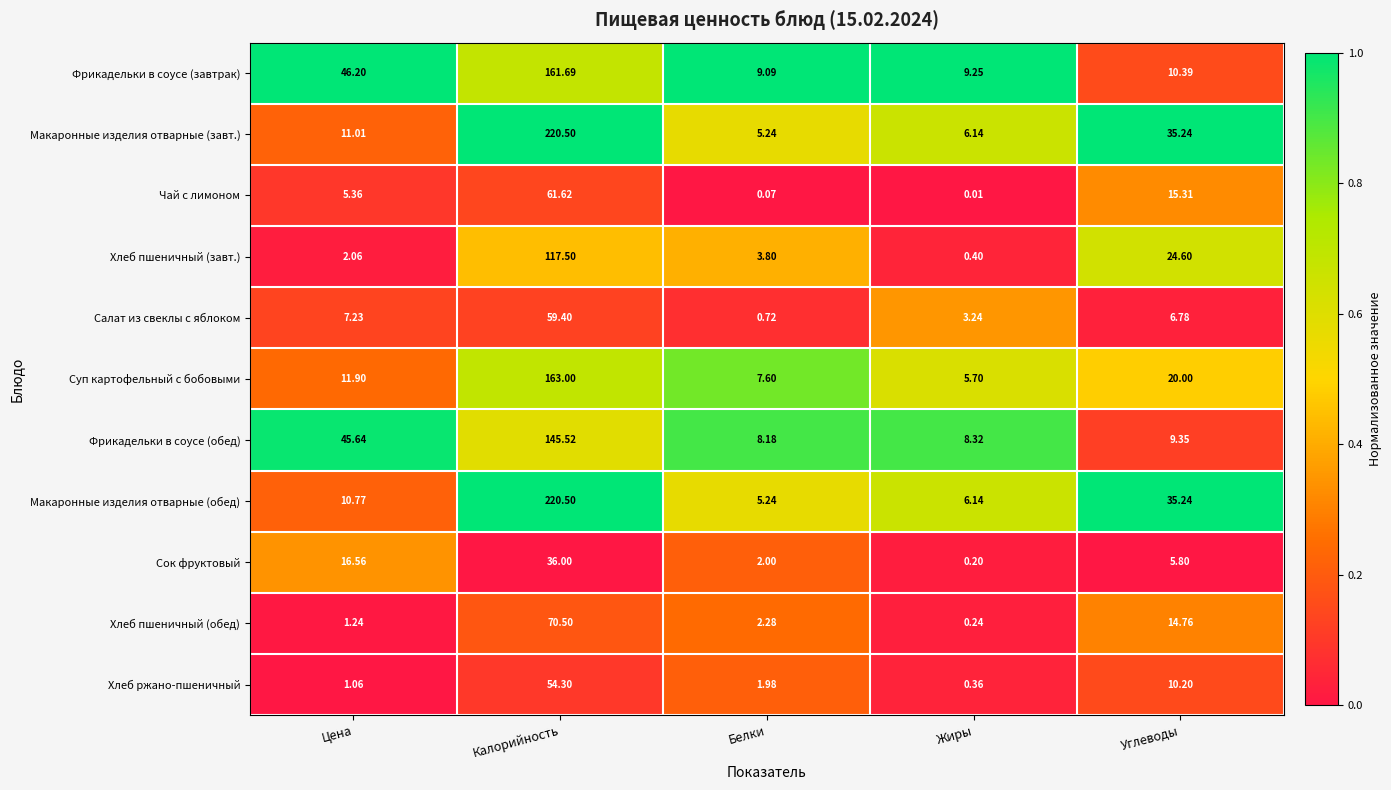

Which category has the lowest value in the Хлеб ржано-пшеничный series?

Жиры